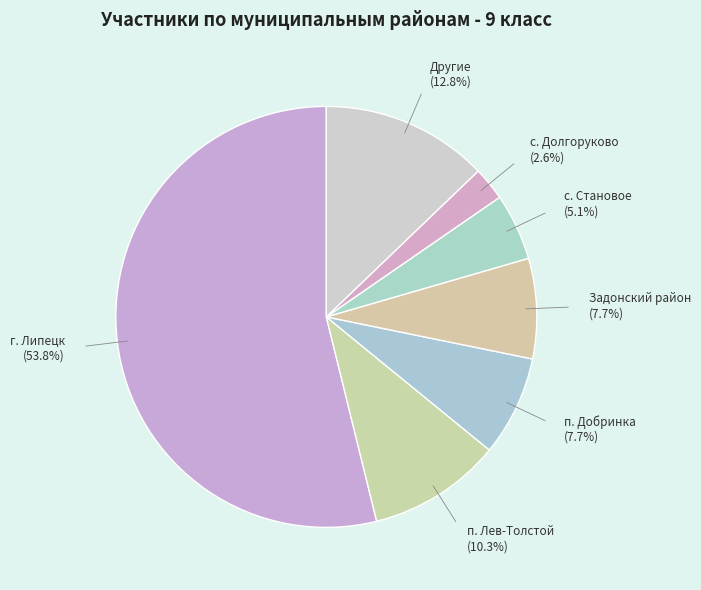

Is г. Липецк the majority of the pie?

Yes